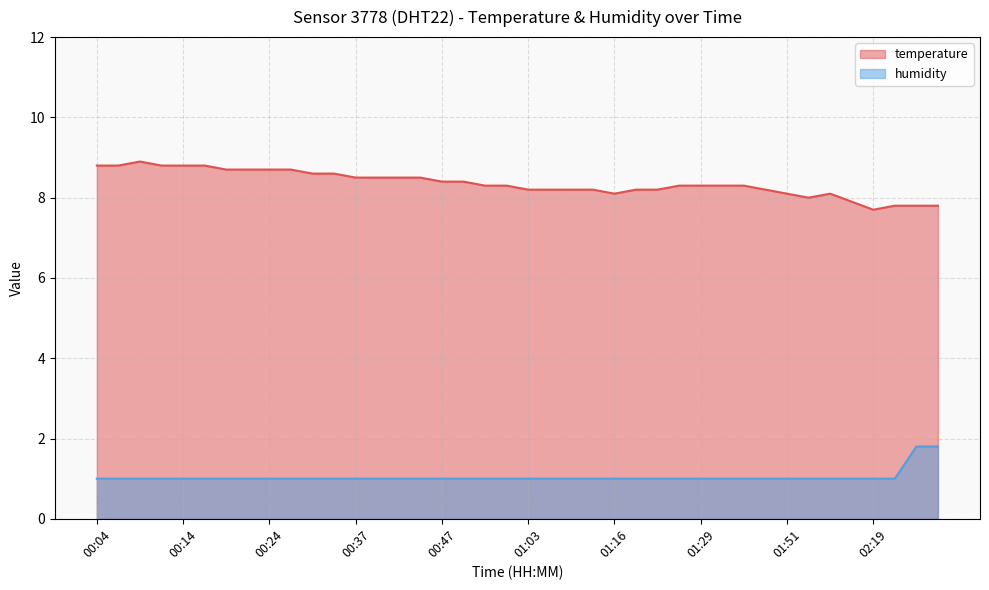

What is the spread (max minus min) of values at 00:09?

7.9